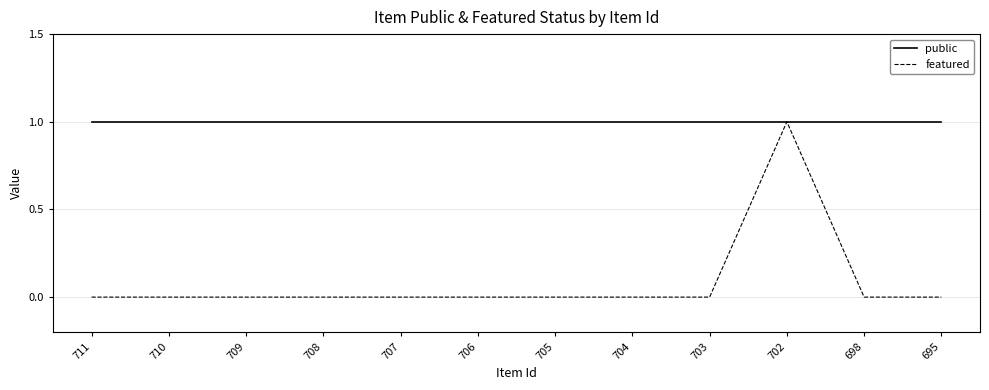

What is the difference between the highest and lowest values at 695?

1